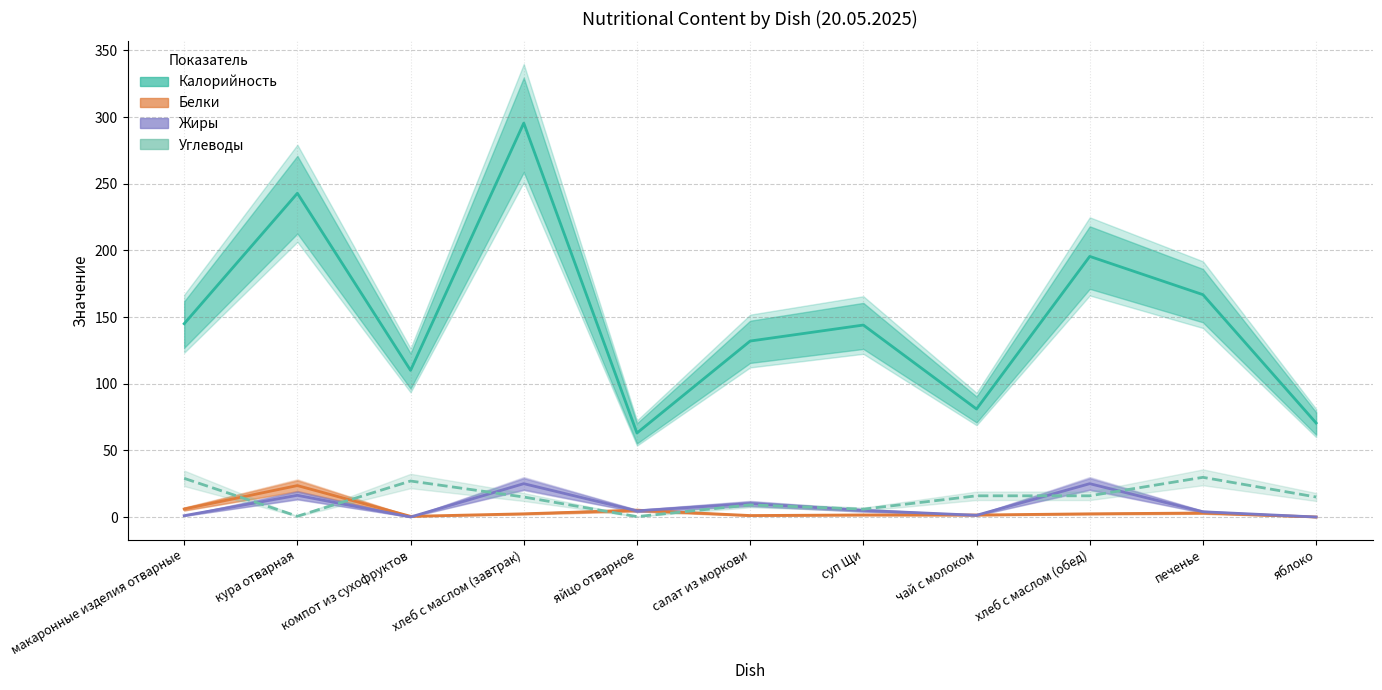

Which label corresponds to the smallest value in the chart?

яблоко